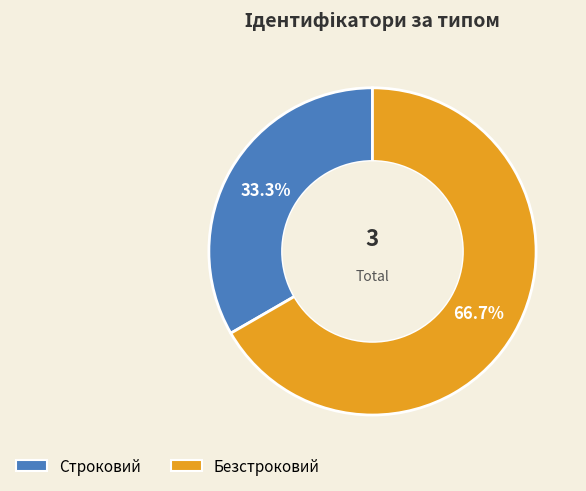

To the nearest percent, what is the difference between the largest and smallest slice percentages?

33%